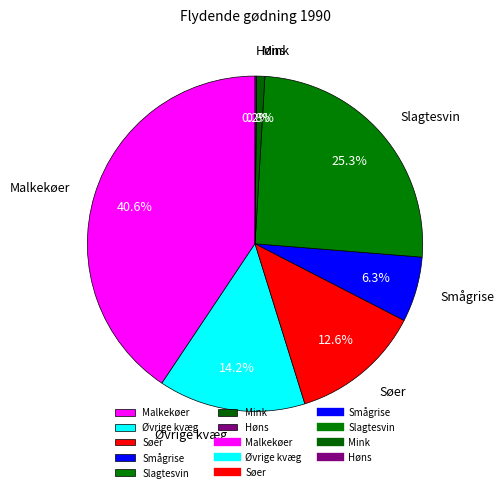

What percentage is the Malkekøer slice, to the nearest percent?

41%